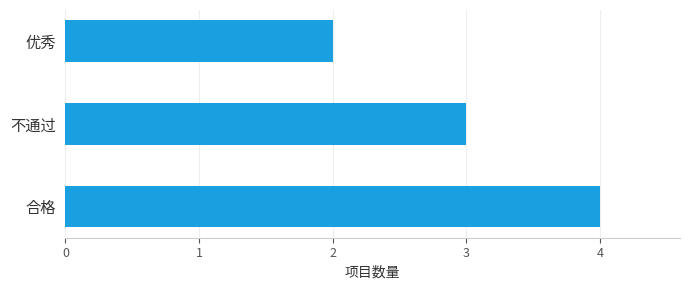

Reading bottom to top, transcribe all the data shown in this chart.

4	3	2